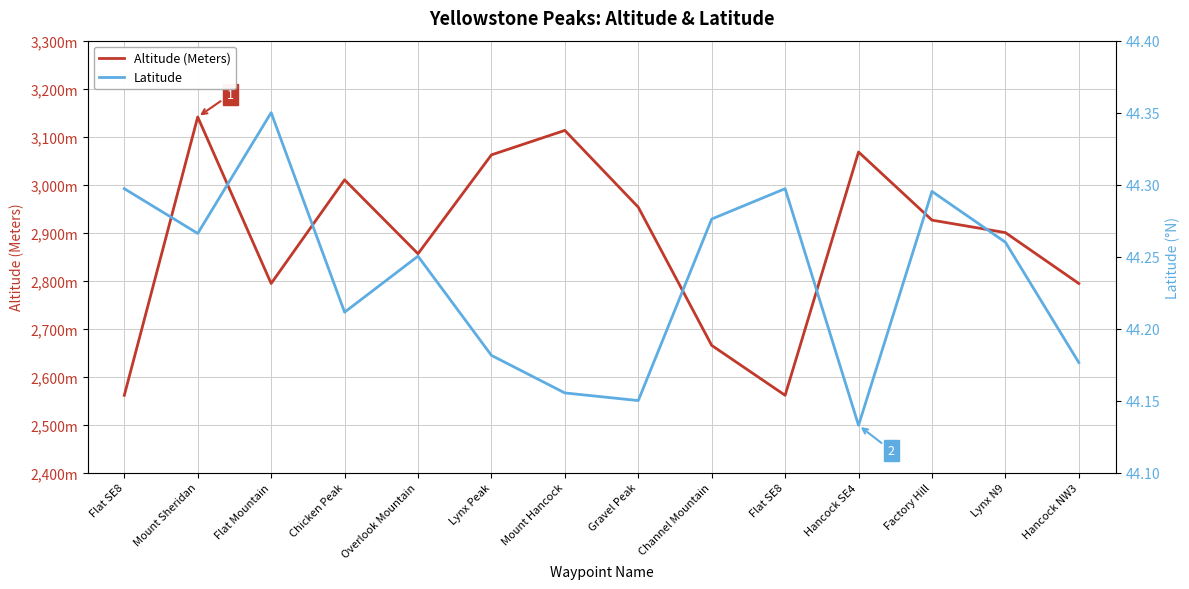

Reading left to right, transcribe all the data shown in this chart.

Altitude (Meters): 2561.0	3141.0	2794.0	3010.0	2856.0	3062.0	3113.0	2953.0	2665.0	2561.0	3068.0	2926.0	2900.0	2794.0
Latitude: 44.3	44.3	44.4	44.2	44.3	44.2	44.2	44.1	44.3	44.3	44.1	44.3	44.3	44.2